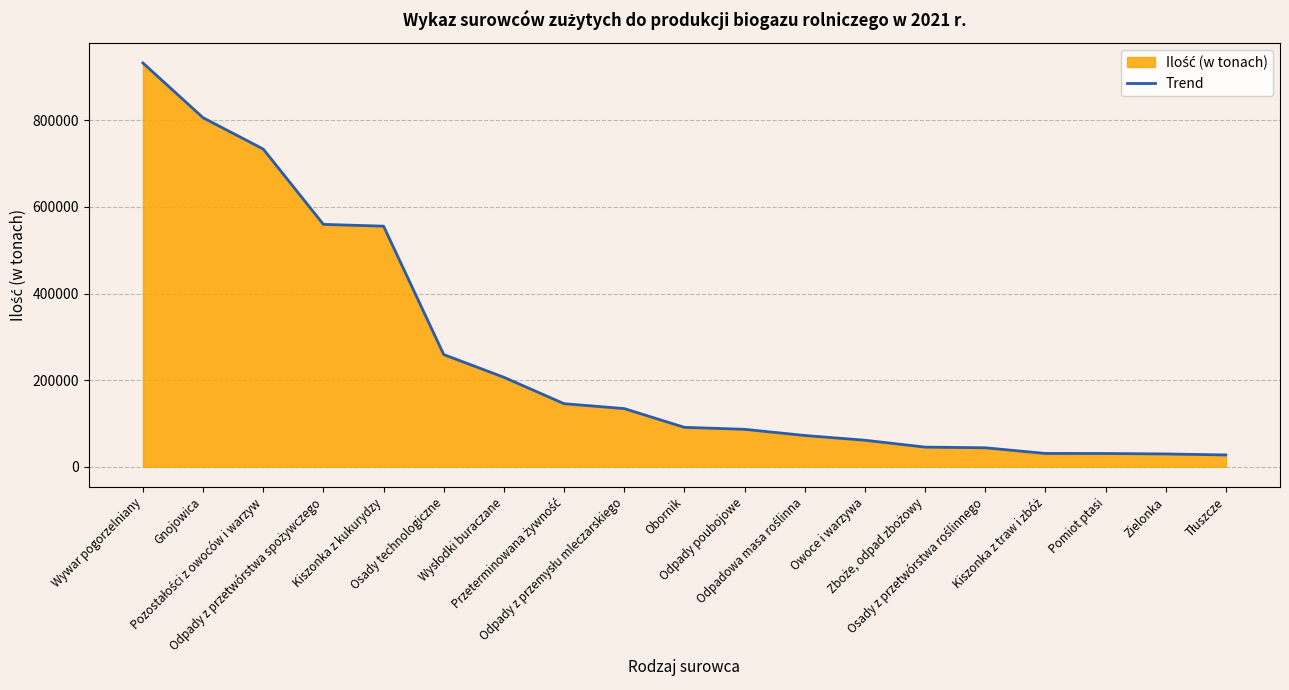

At which label does the data first exceed 91075?

Wywar pogorzelniany